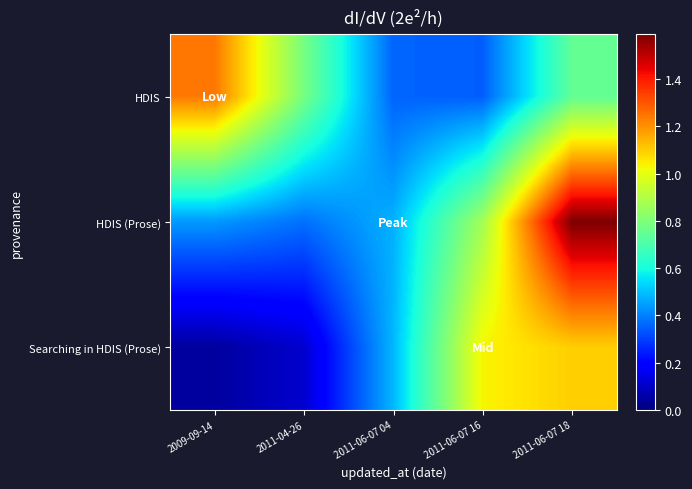

What is the spread (max minus min) of values at 2011-06-07 16?

0.7